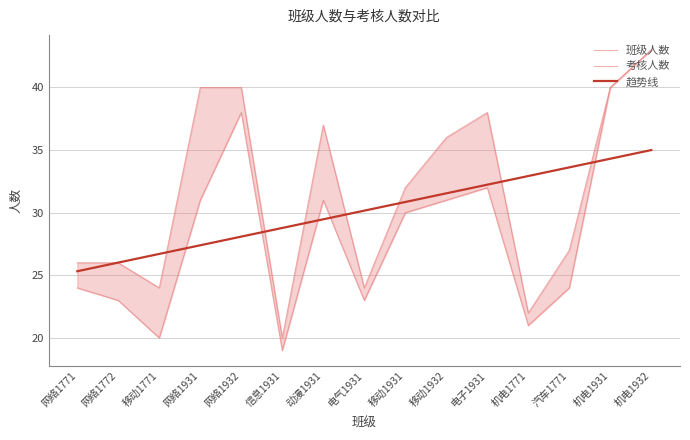

What are all the series names shown in the legend?

班级人数, 考核人数, 趋势线